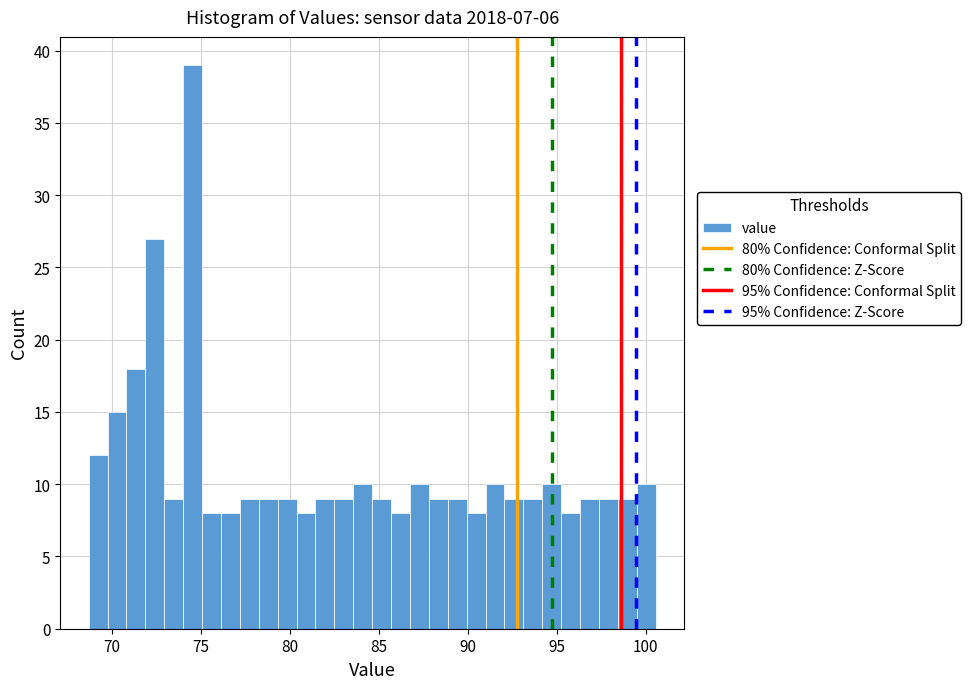

Read against the x-axis, roughly where is the centre of the tallest bar?

74.5